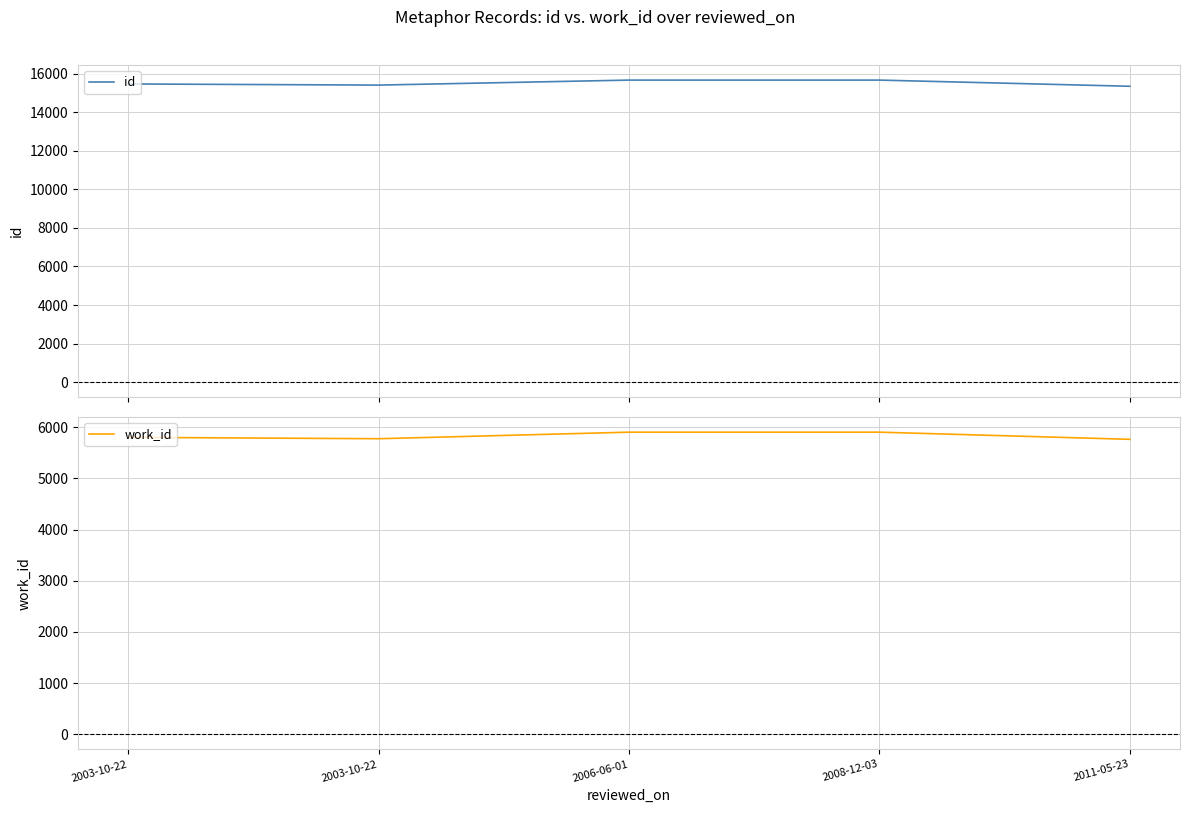

At which label does id reach its minimum?

2011-05-23